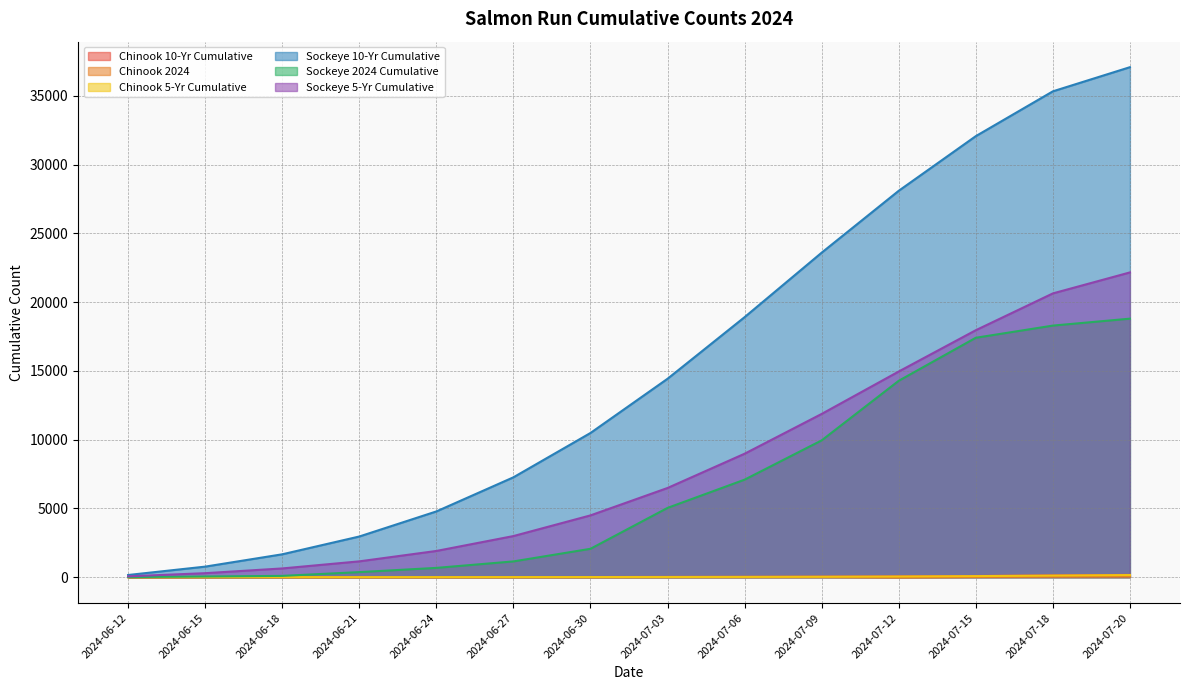

What position from the right is 2024-06-21?

11